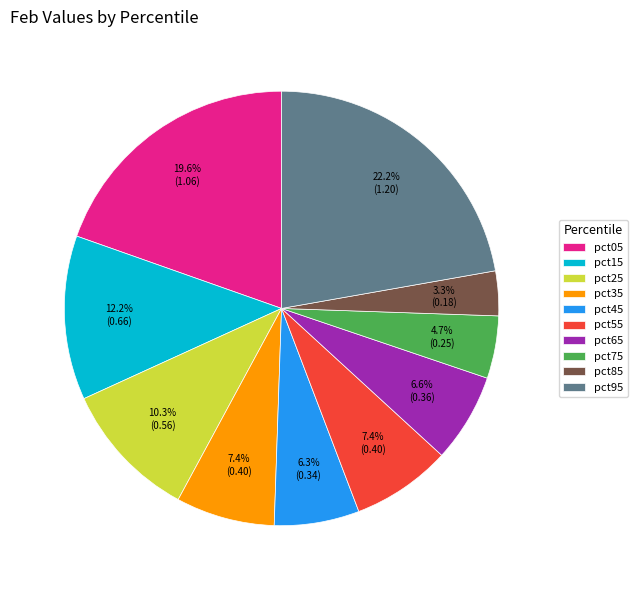

Is pct75 the majority of the pie?

No